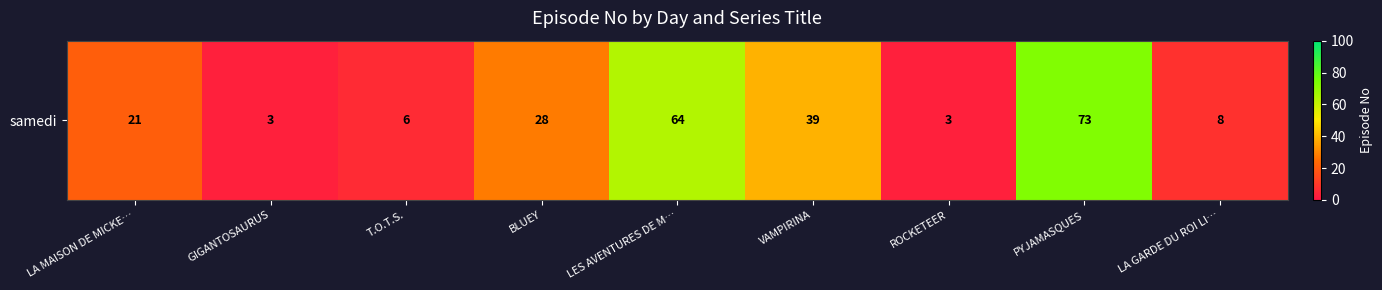

The chart shows a value of 39 at VAMPIRINA. True or false?

True